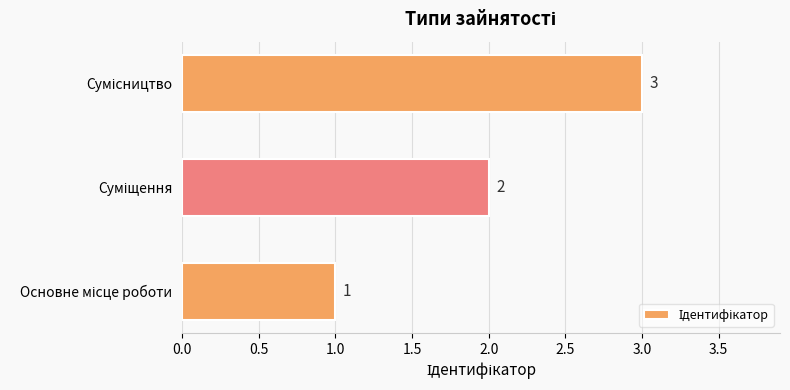

Count the values in the range 1 to 3.

3